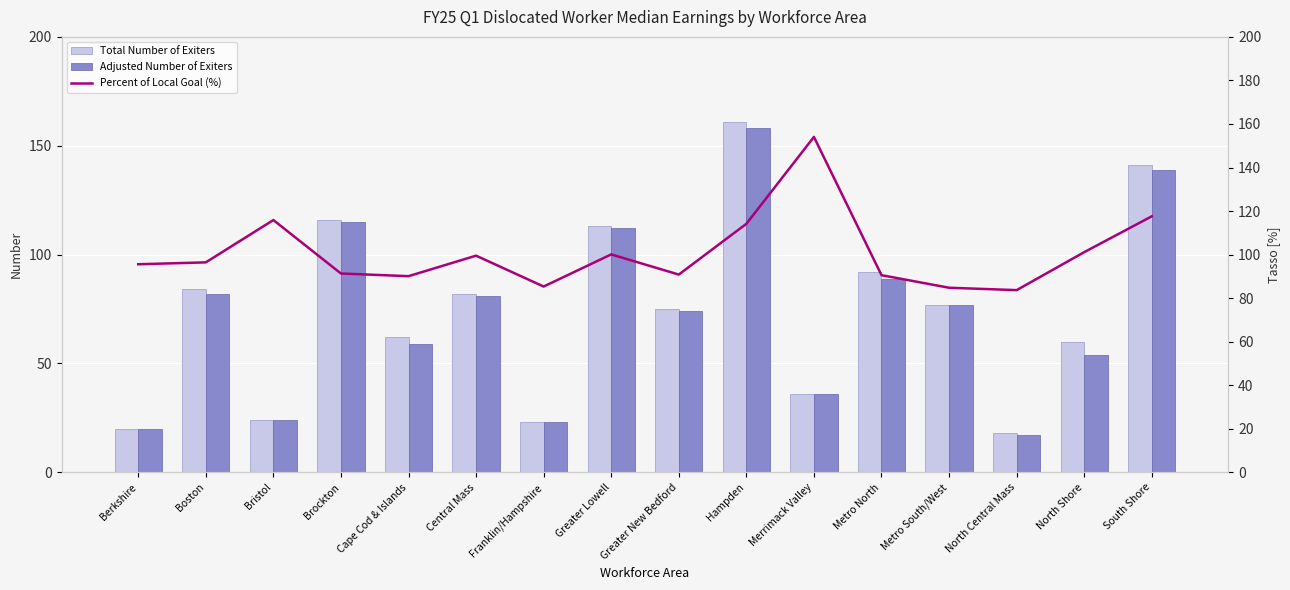

Between Greater Lowell and Metro South/West, which is larger?

Greater Lowell